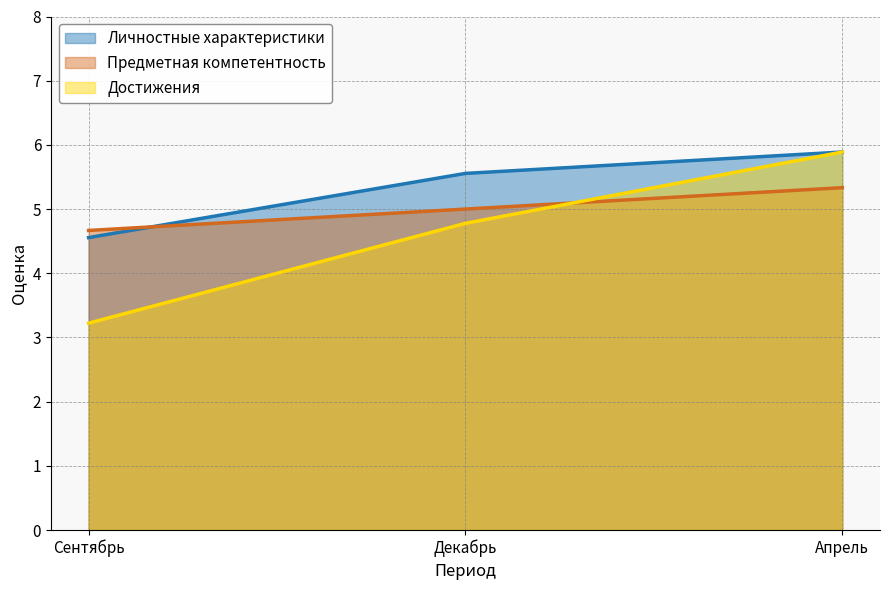

What is the value of the Предметная компетентность point at the 3rd from the left?

5.3